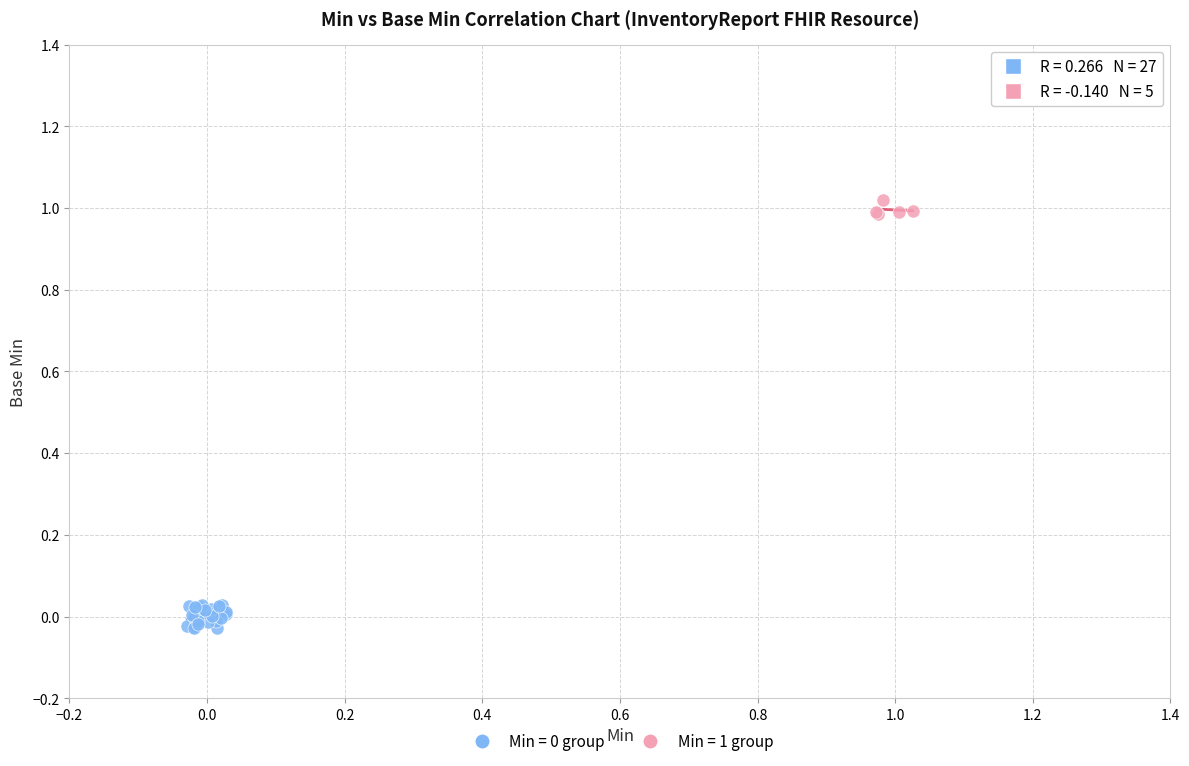

Which series contains the highest Y value?

Min = 1 group